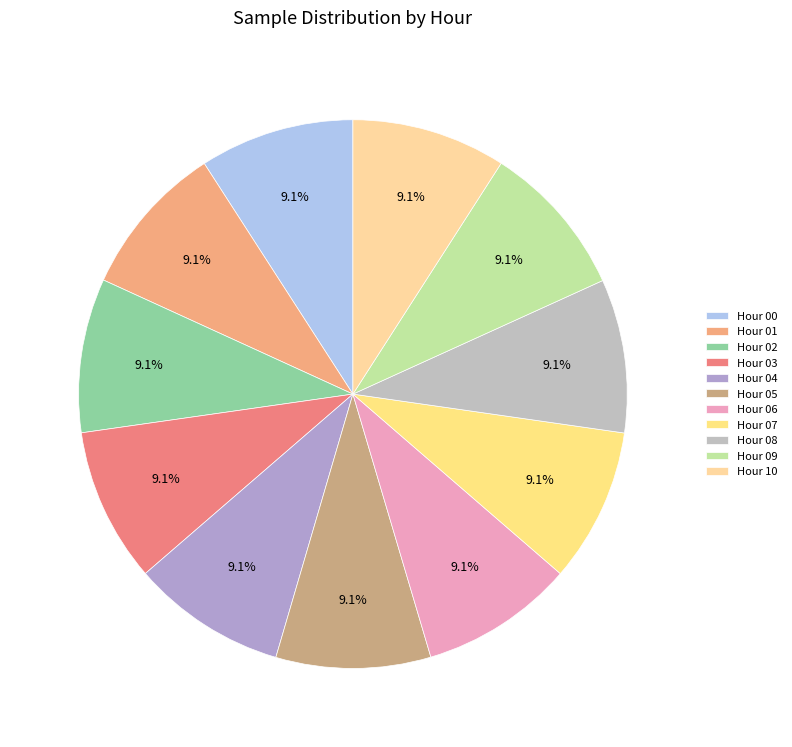

Count the number of slices in the pie.

11